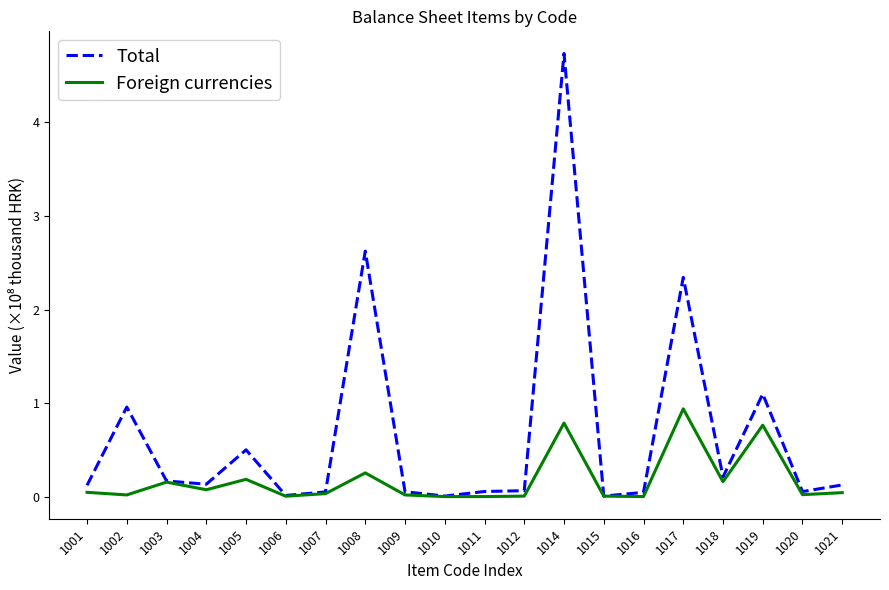

What is the maximum value shown in the chart?

4.7